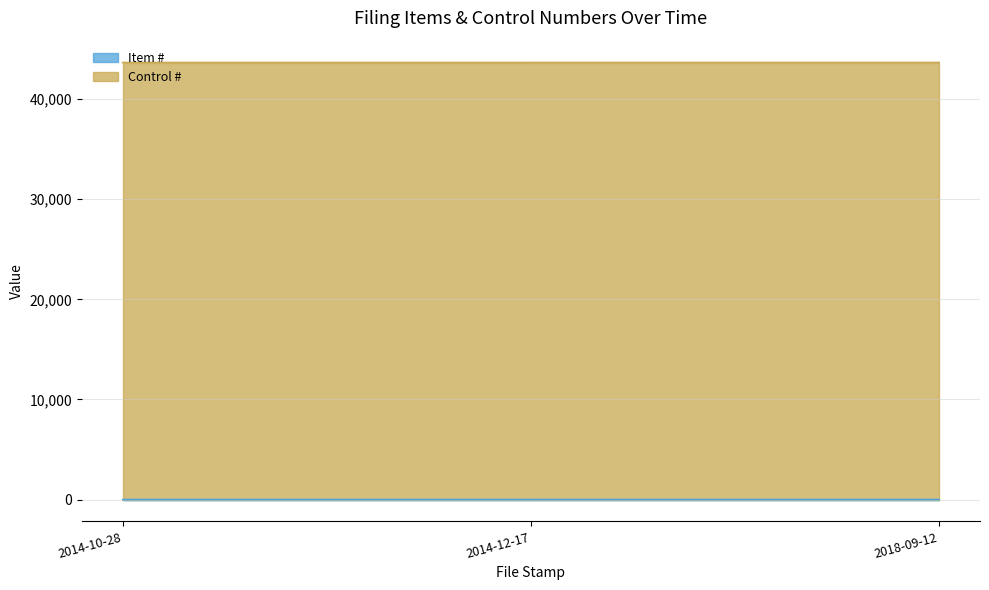

What value does the data have at 2018-09-12?

3